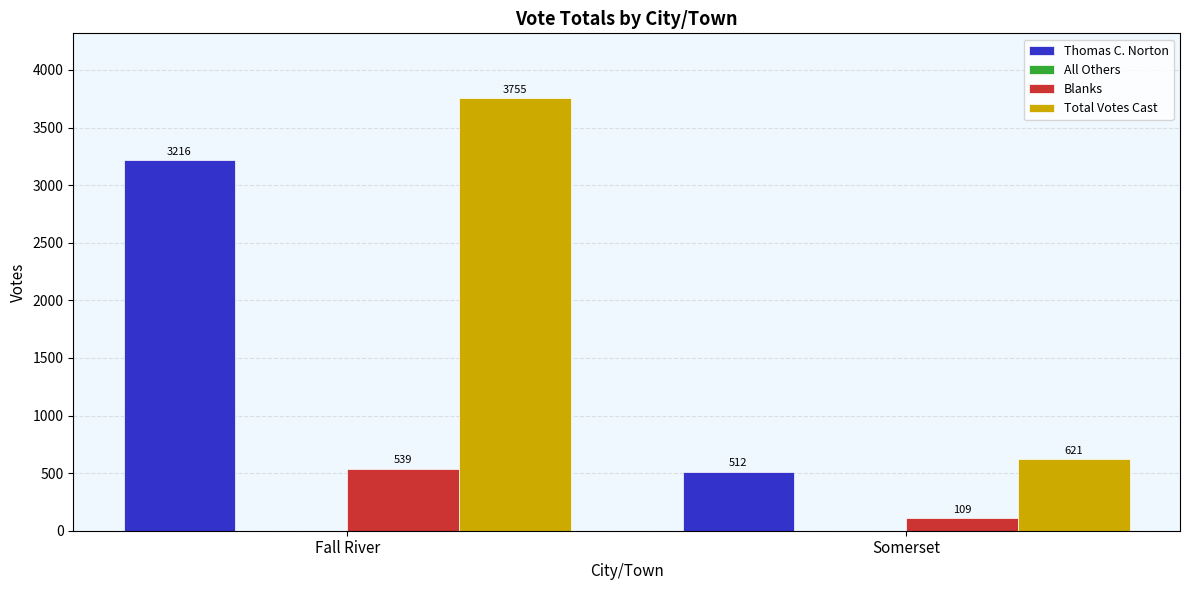

Rank the series at Somerset from highest to lowest value.

Total Votes Cast, Thomas C. Norton, Blanks